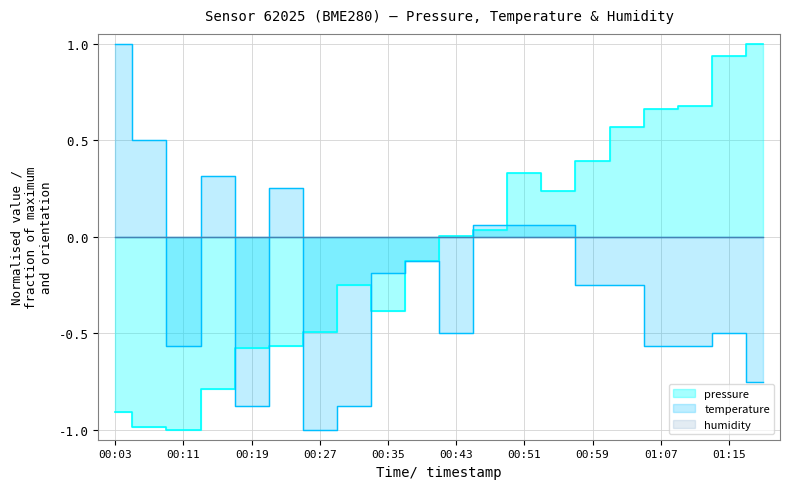

How many categories are shown in the chart?

20